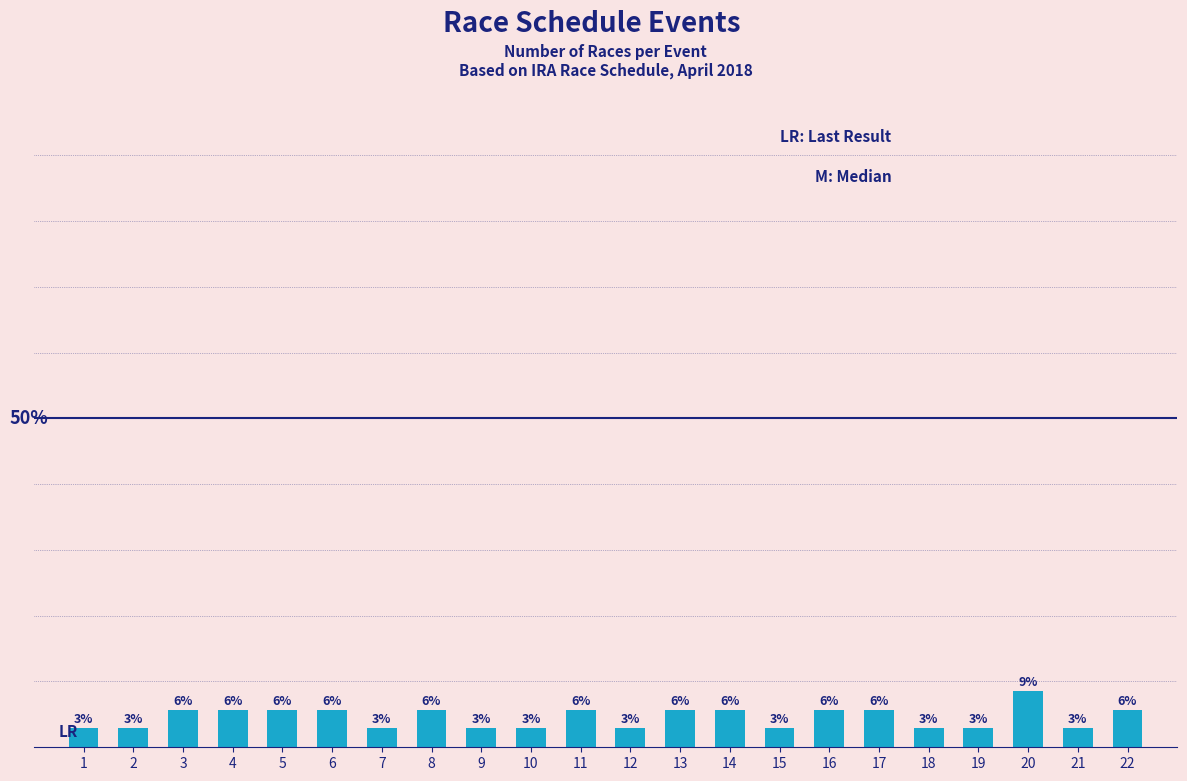

Reading left to right, transcribe all the data shown in this chart.

1=2.9	2=2.9	3=5.7	4=5.7	5=5.7	6=5.7	7=2.9	8=5.7	9=2.9	10=2.9	11=5.7	12=2.9	13=5.7	14=5.7	15=2.9	16=5.7	17=5.7	18=2.9	19=2.9	20=8.6	21=2.9	22=5.7